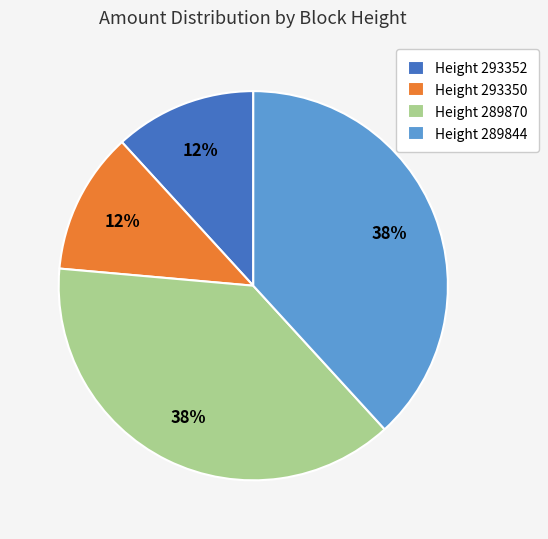

To the nearest percent, what portion does Height 289844 represent?

38%